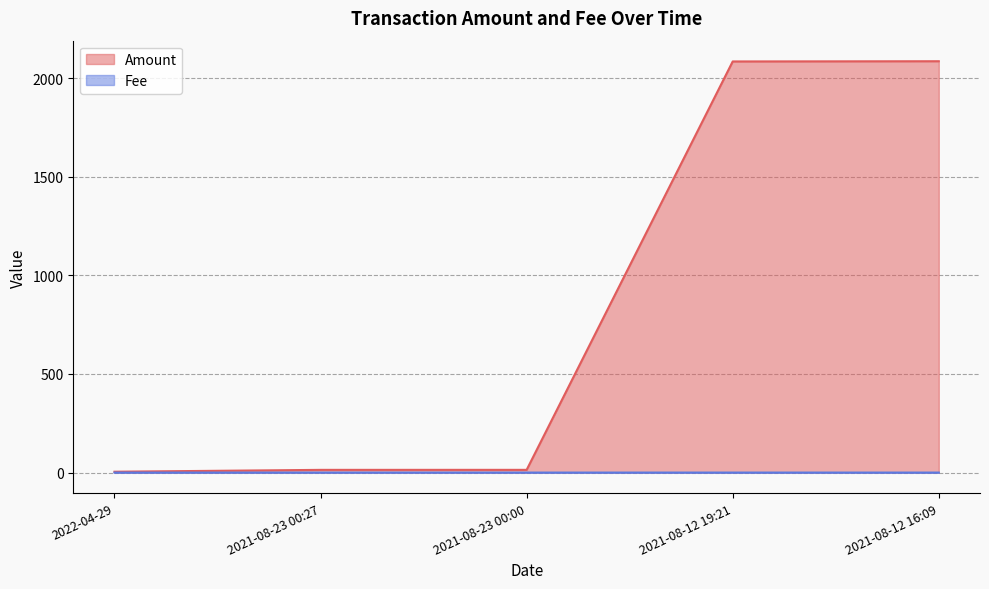

Rank the categories by Fee value from highest to lowest.

2021-08-23 00:27, 2021-08-12 19:21, 2022-04-29, 2021-08-23 00:00, 2021-08-12 16:09